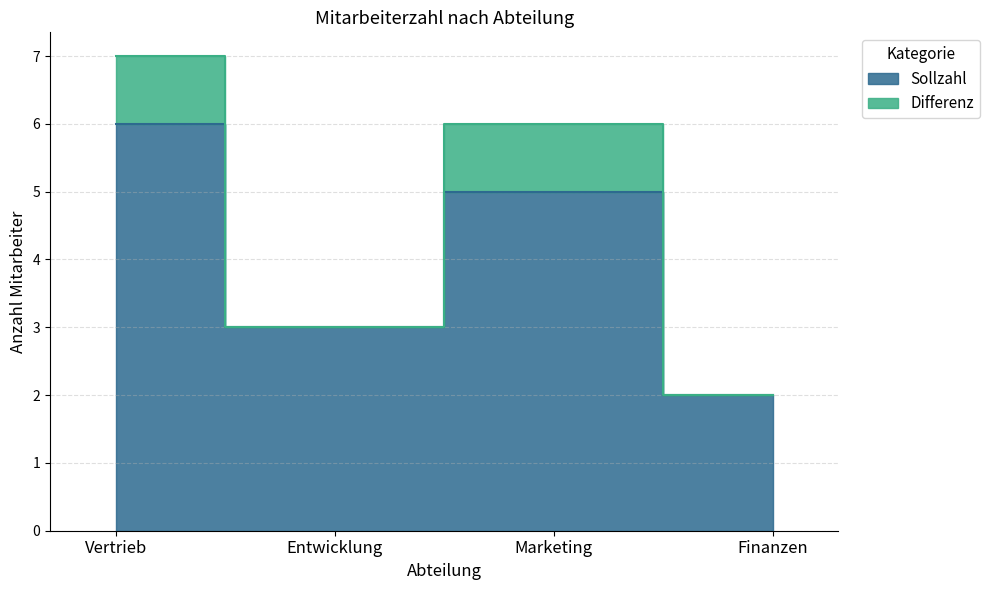

What is the difference between the values at Finanzen and Marketing?

3